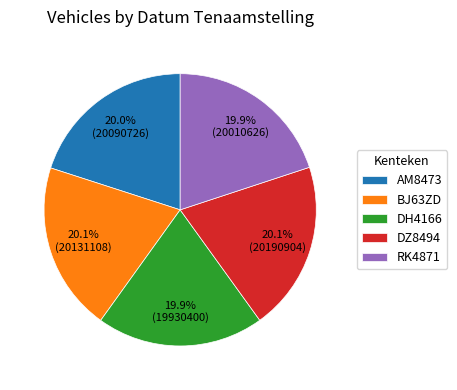

Count the number of slices in the pie.

5